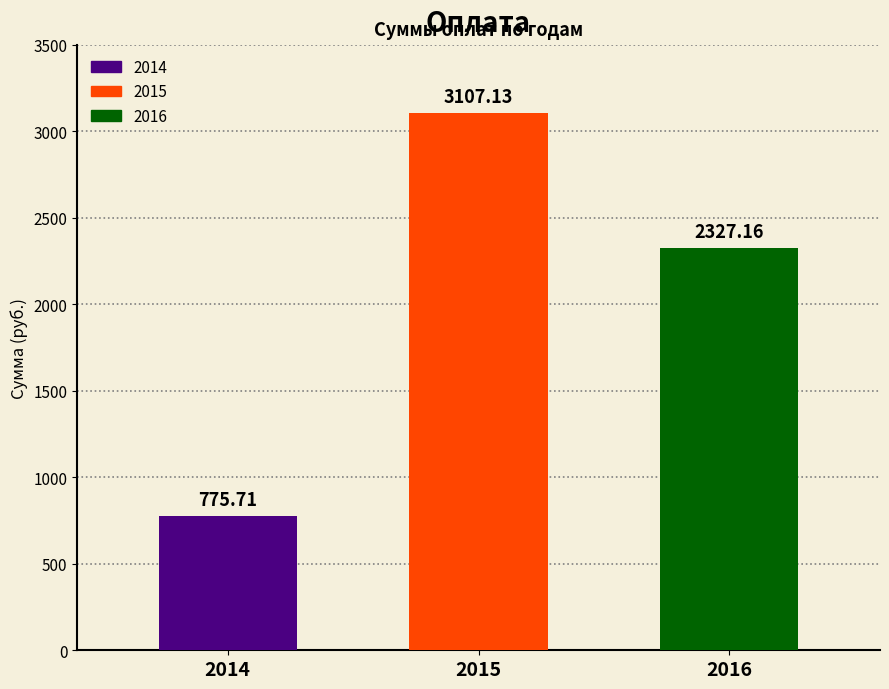

What is the maximum value shown in the chart?

3107.1